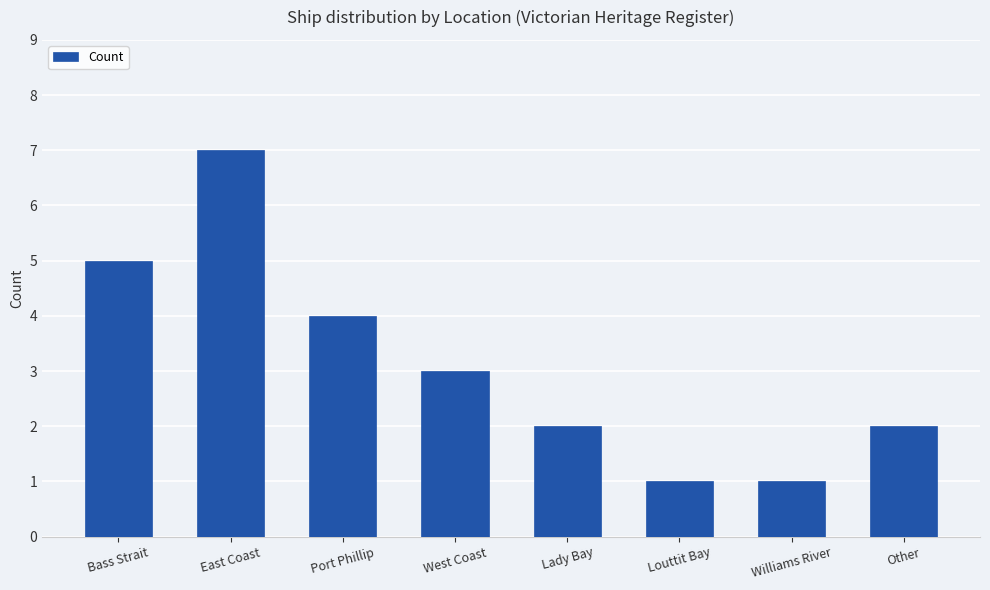

Which has a higher value, Williams River or Lady Bay?

Lady Bay